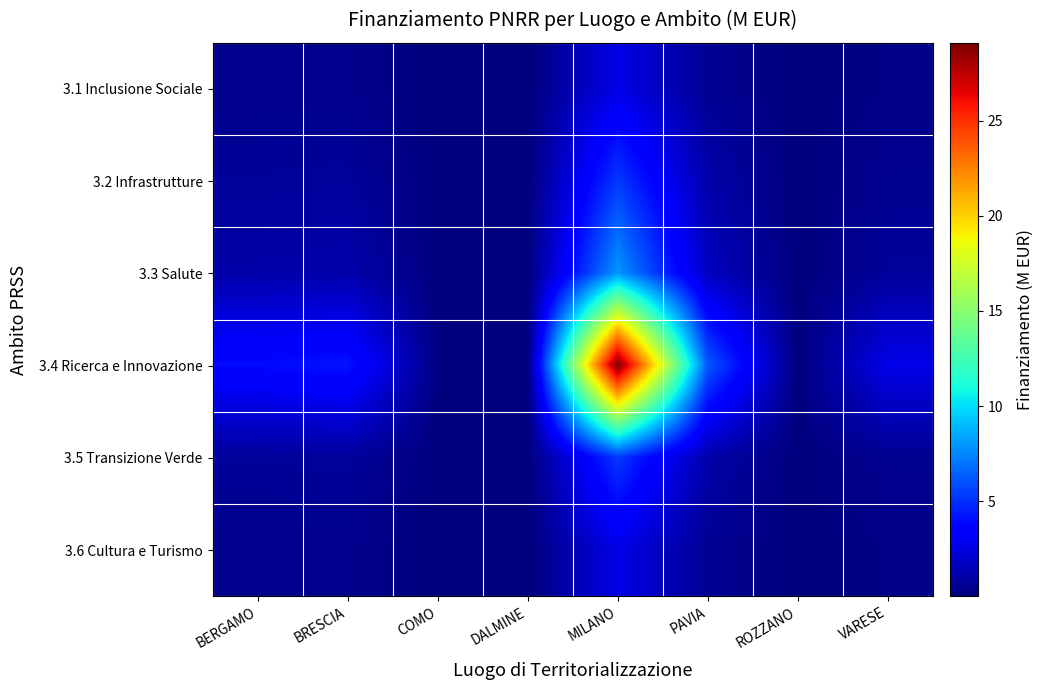

What is the difference between the highest and lowest values at BRESCIA?

3.9